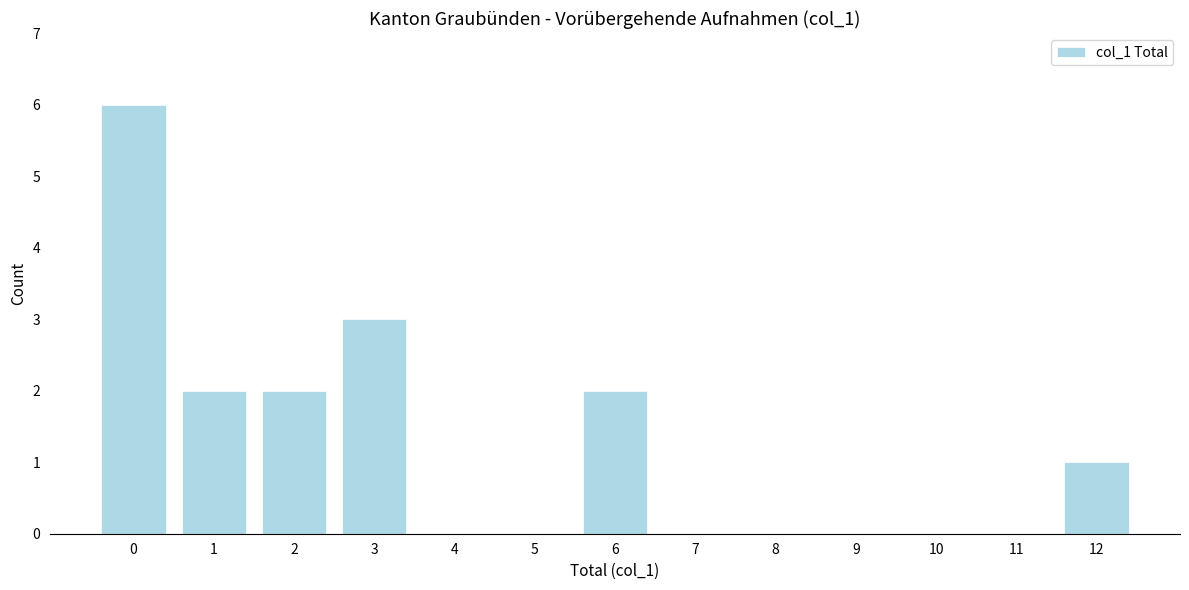

Reading left to right, transcribe all the data shown in this chart.

0=6	1=2	2=2	3=3	4=0	5=0	6=2	7=0	8=0	9=0	10=0	11=0	12=1